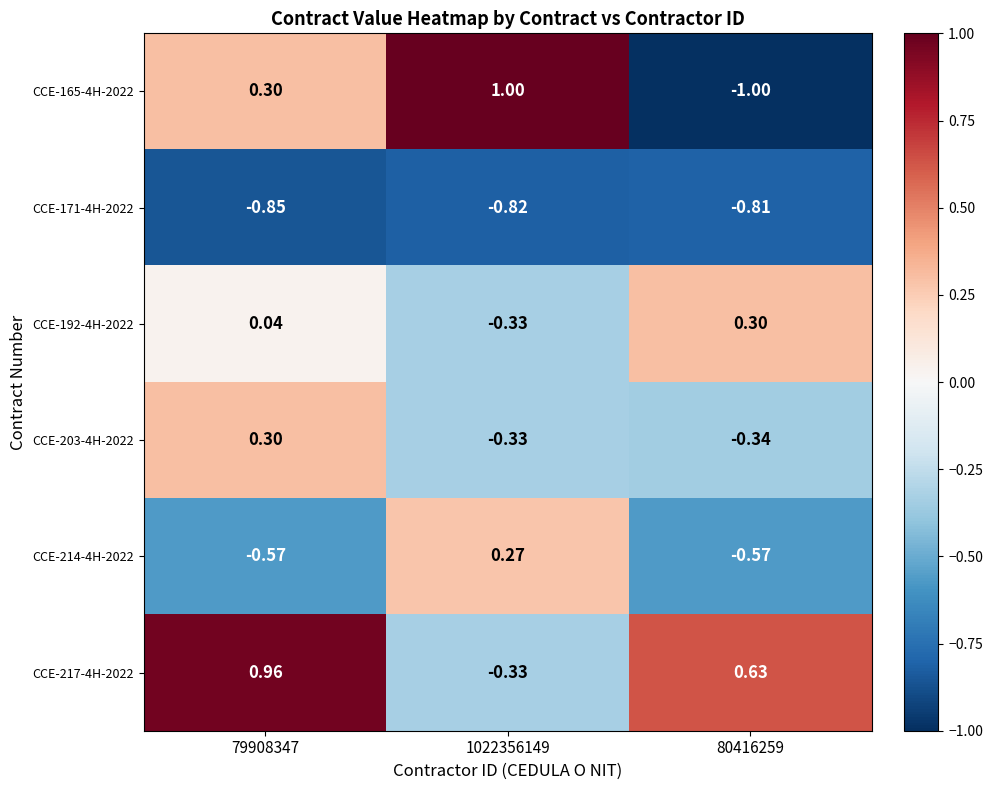

Is the value of CCE-165-4H-2022 at 79908347 greater than the value of CCE-171-4H-2022 at 80416259?

Yes